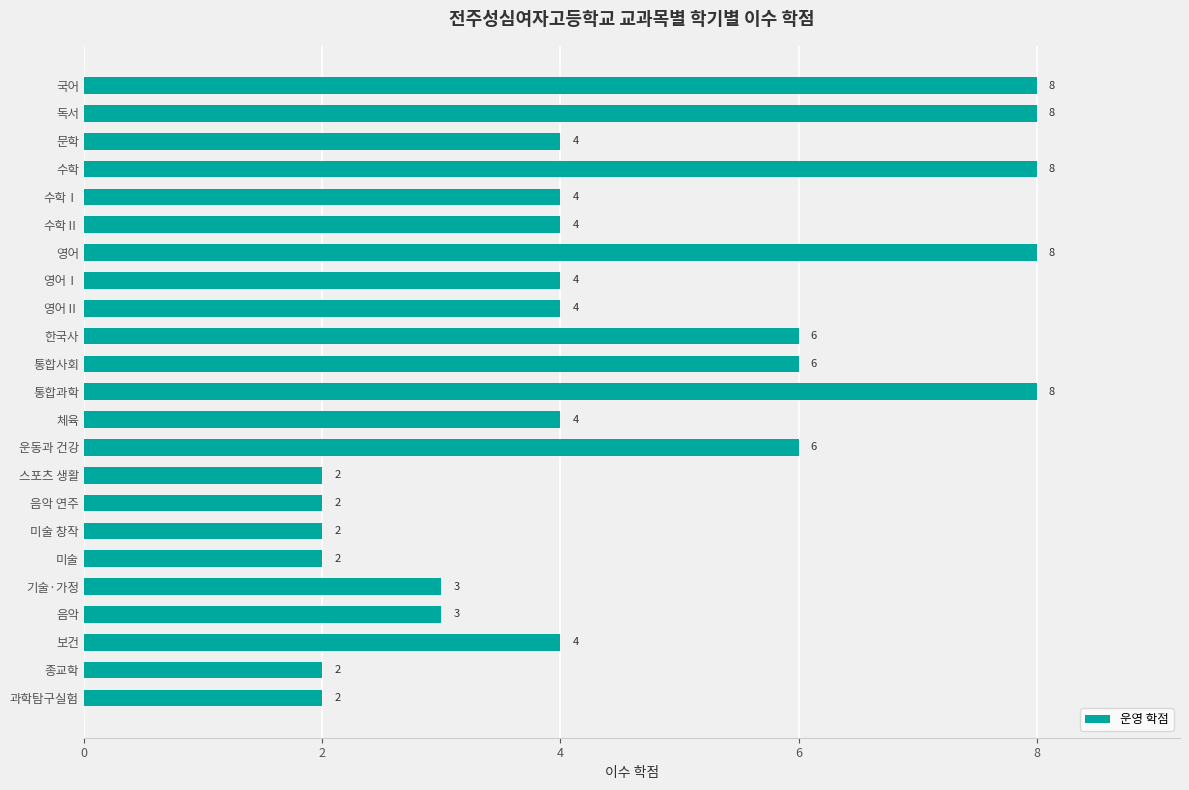

Reading top to bottom, transcribe all the data shown in this chart.

8	8	4	8	4	4	8	4	4	6	6	8	4	6	2	2	2	2	3	3	4	2	2